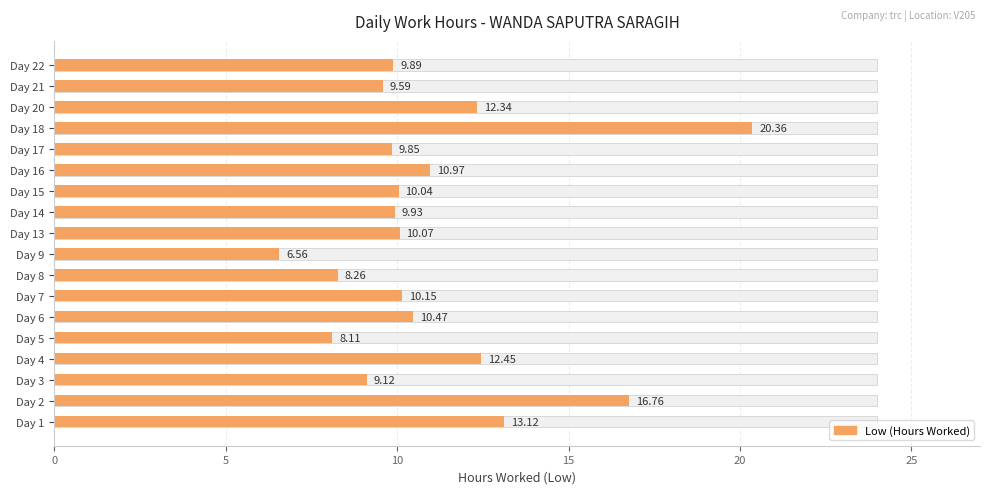

What is the greatest value displayed?

20.4